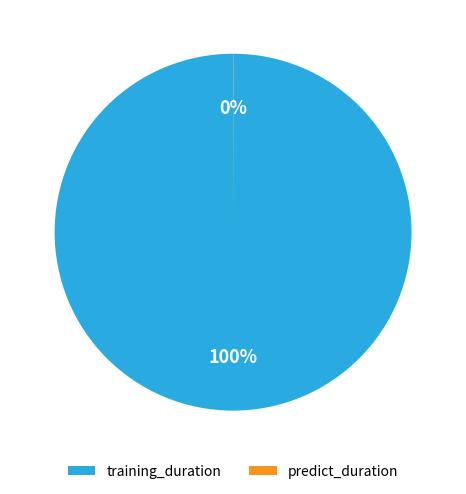

What percentage is the training_duration slice, to the nearest percent?

100%